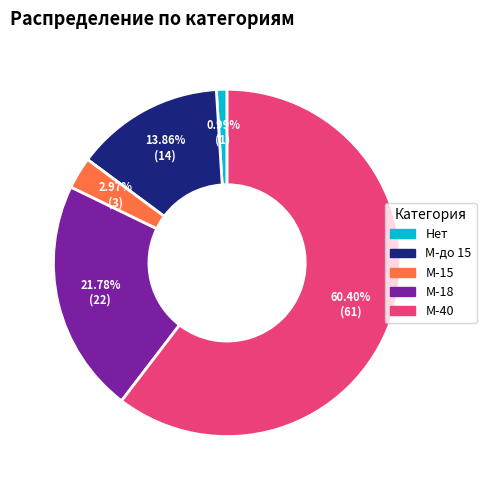

To the nearest percent, what percentage of the pie is М-до 15?

14%